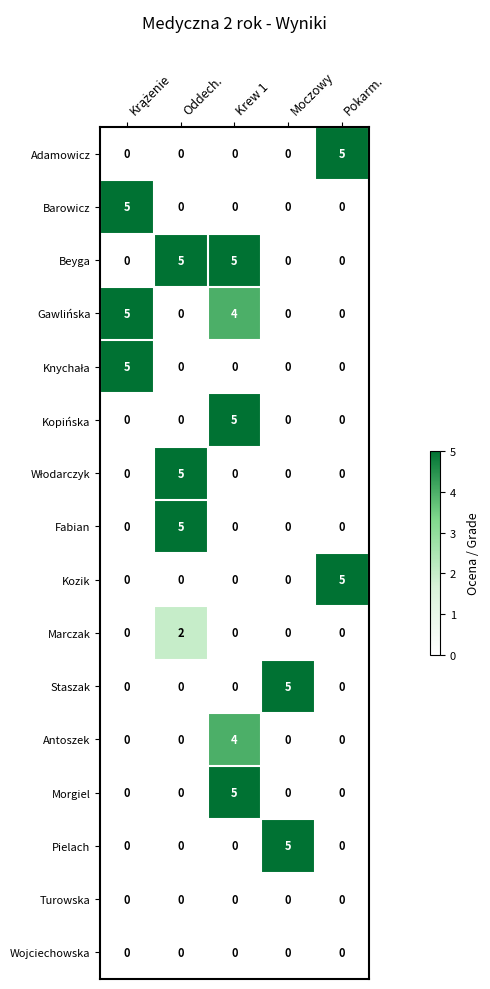

What is the total value across all series at Pokarm.?

10